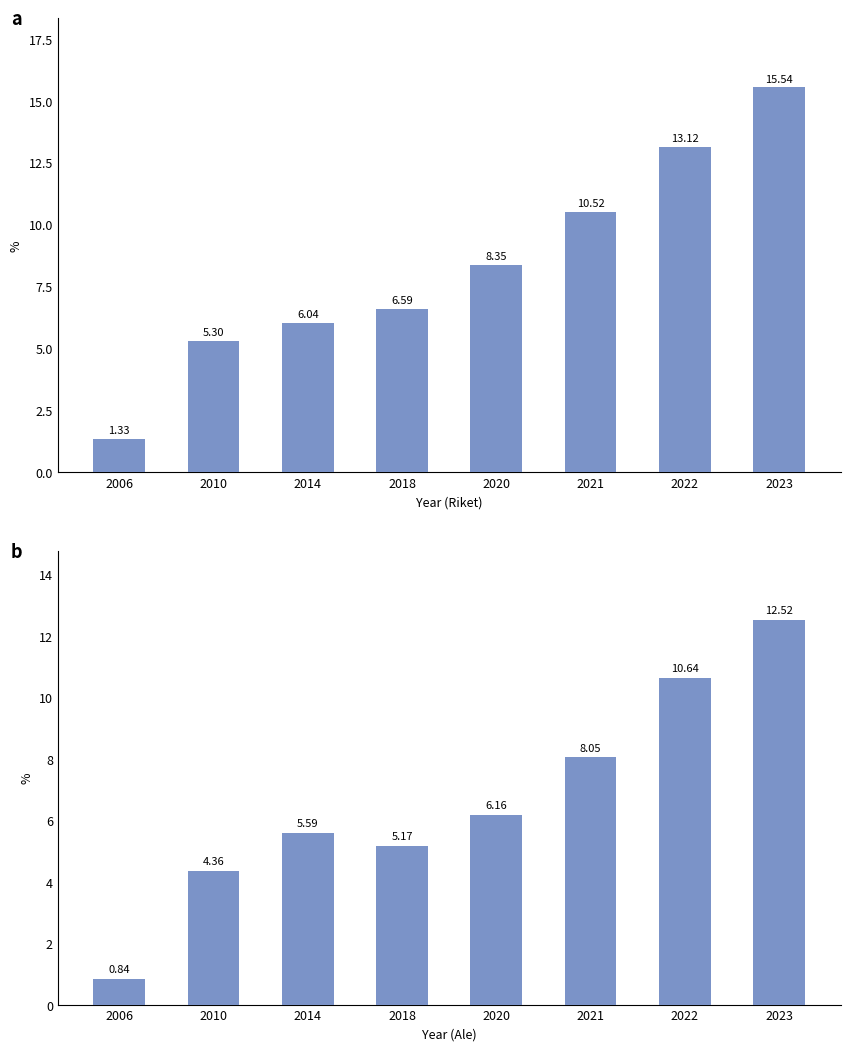

What value does the Ale series have at 2014?

5.6